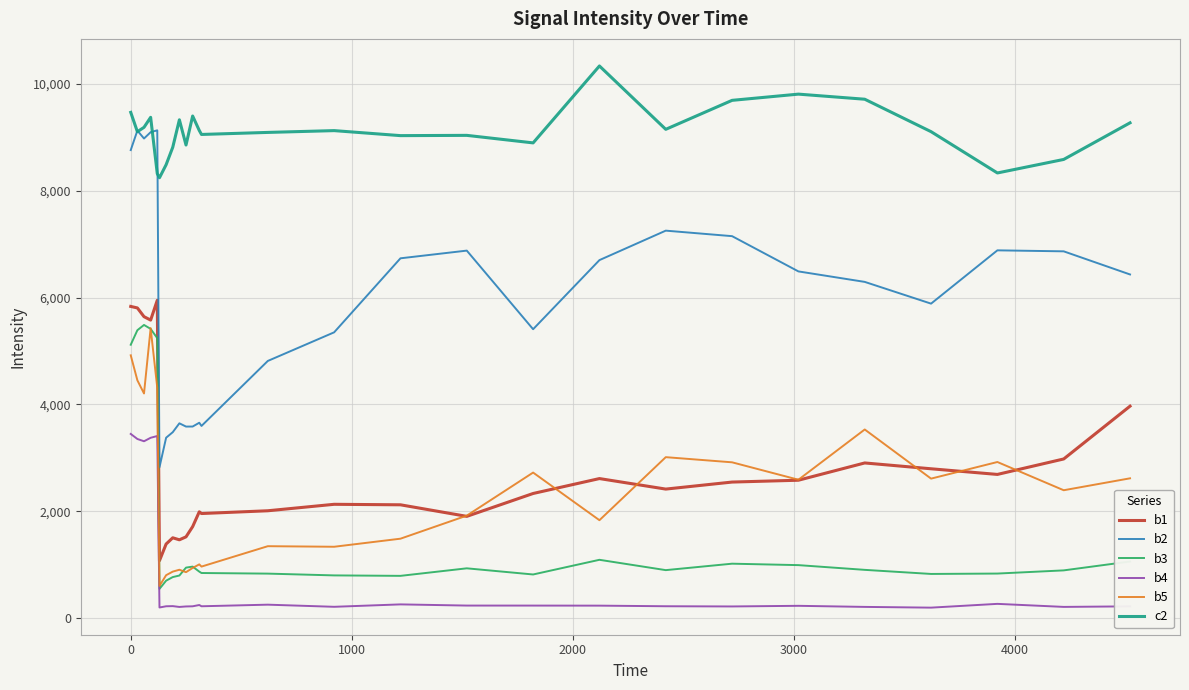

Which series has the widest spread of values?

b2